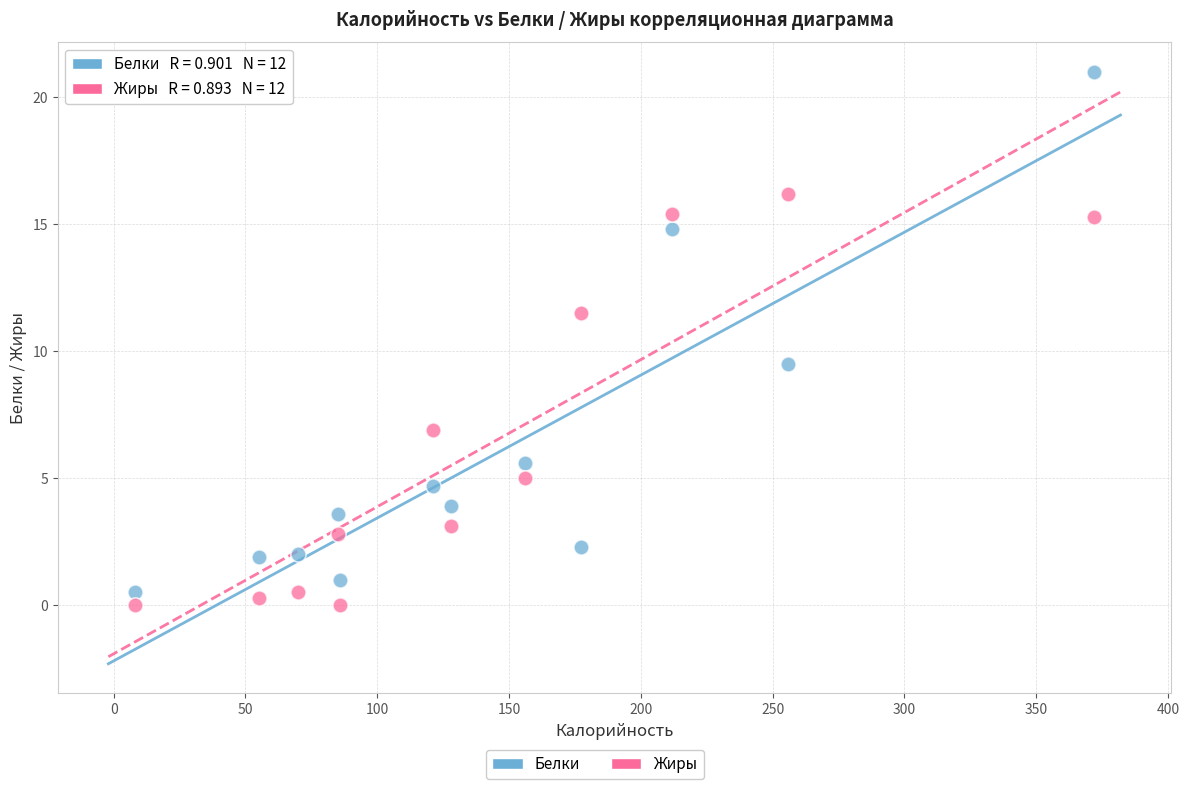

Across all data points, what is the range of X values (max minus min)?

364.0